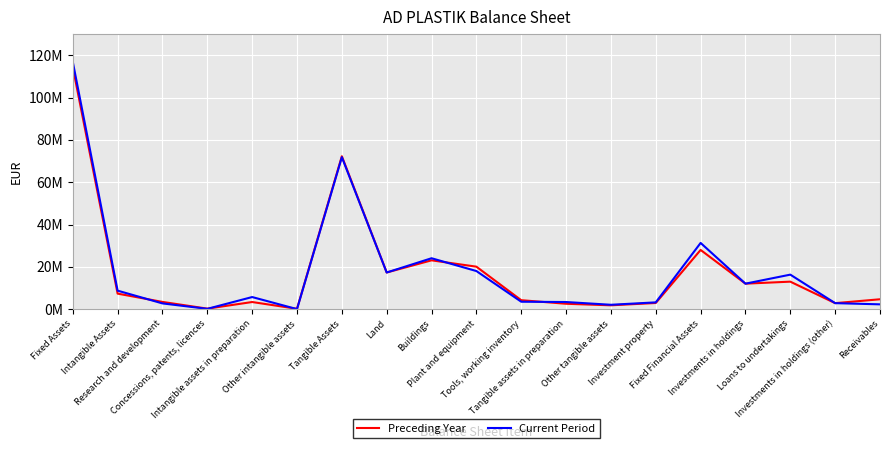

How many interior local valleys does the Preceding Year series have?

6